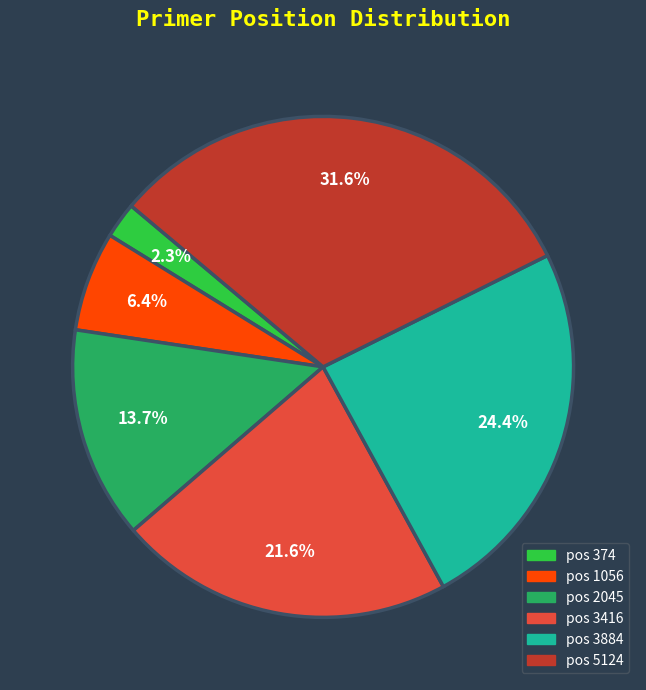

Combined, do pos 2045 and pos 3416 account for over 50%?

No